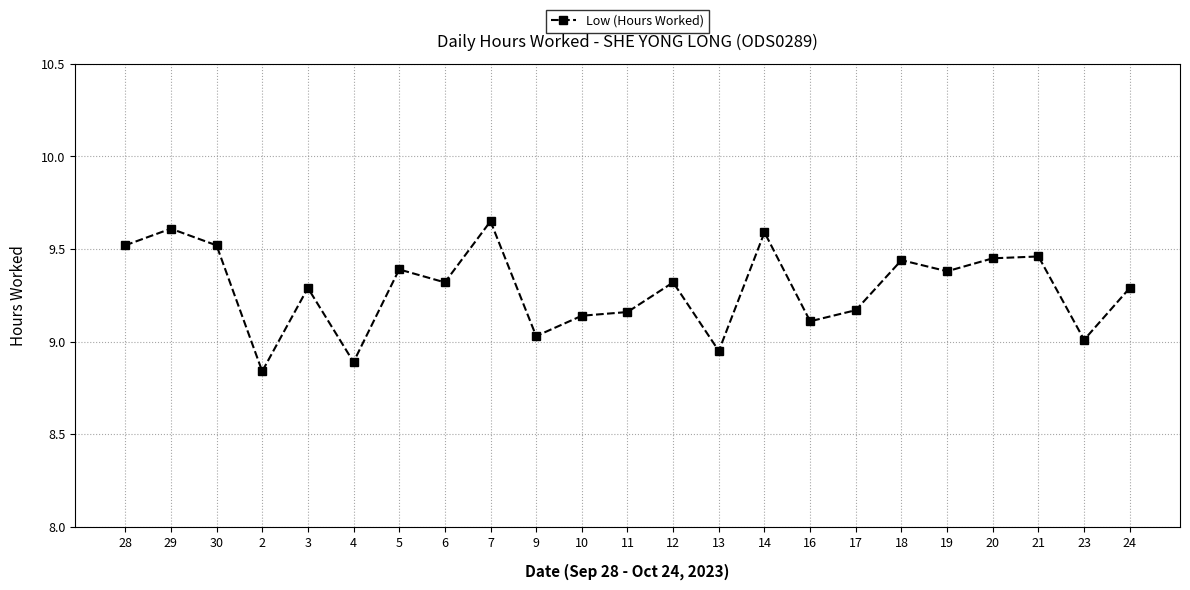

The value at 28 is 9.5. True or false?

True